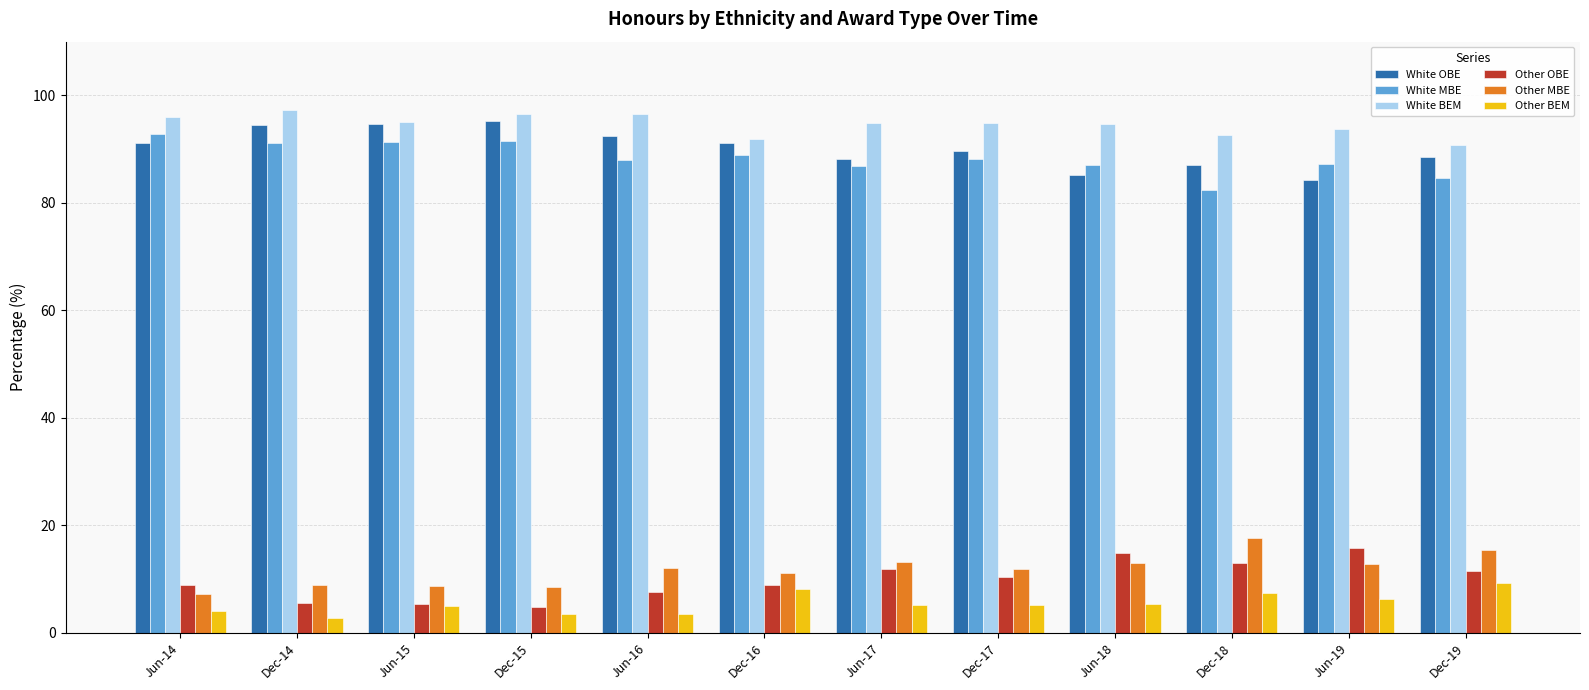

The value of White BEM at Jun-16 is 96.6. True or false?

True